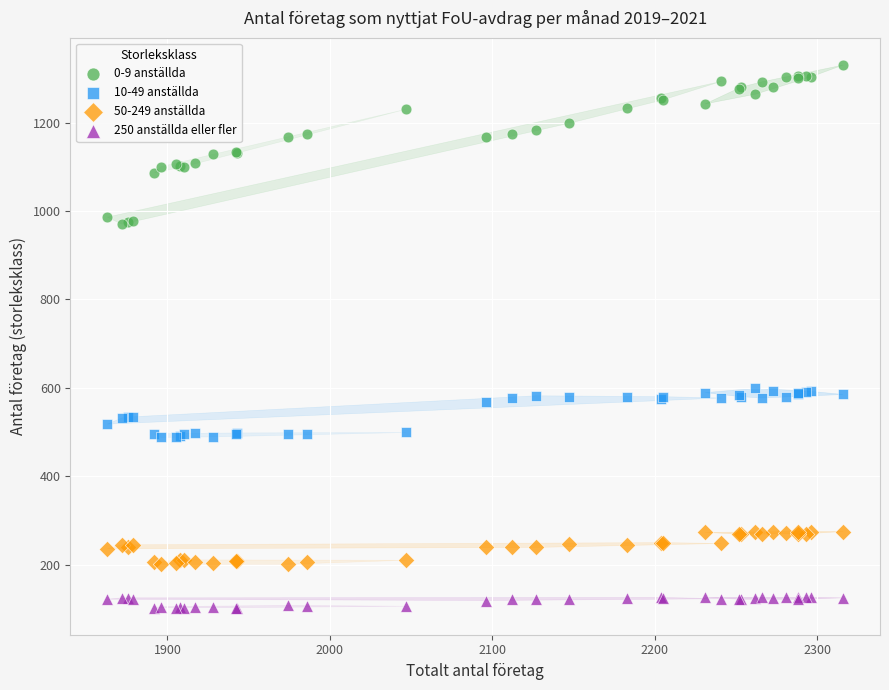

What is the X range (max minus min) for the scatter plot?

453